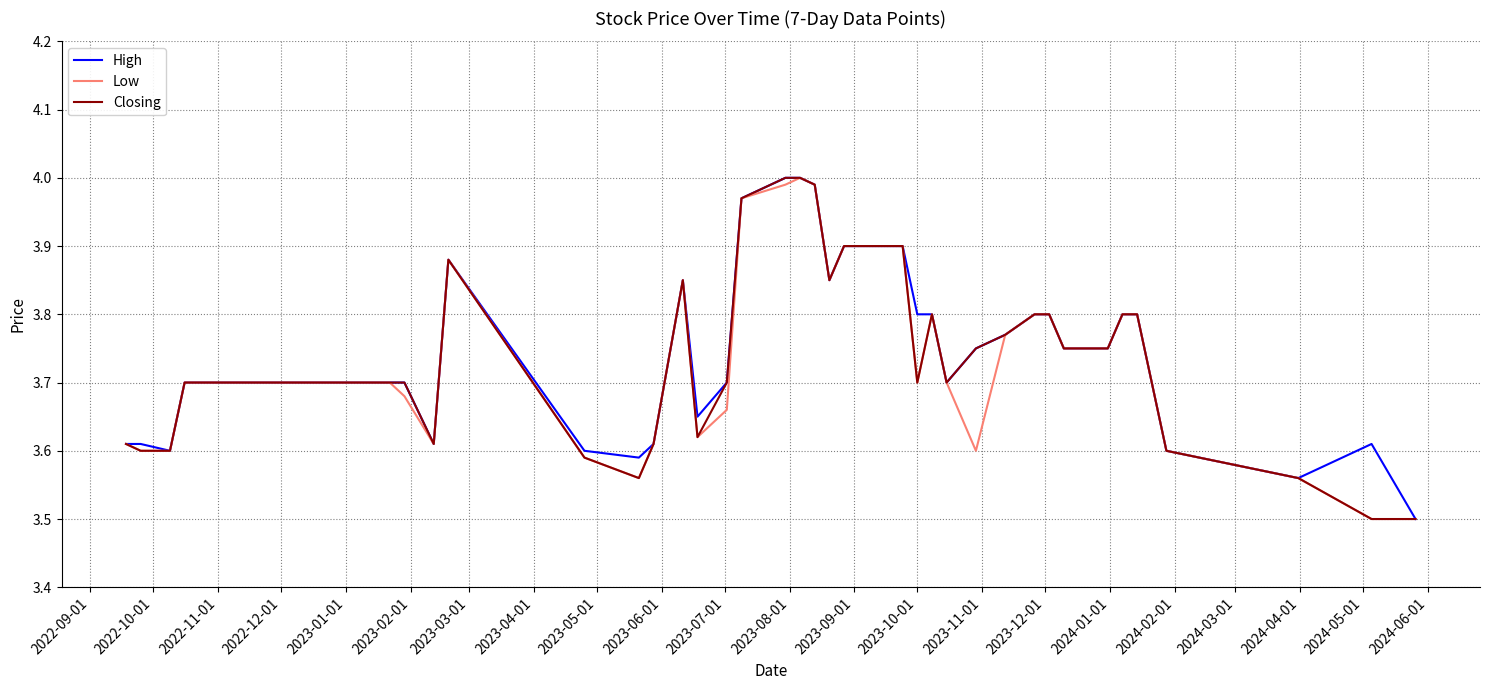

How many series are shown in this chart?

3